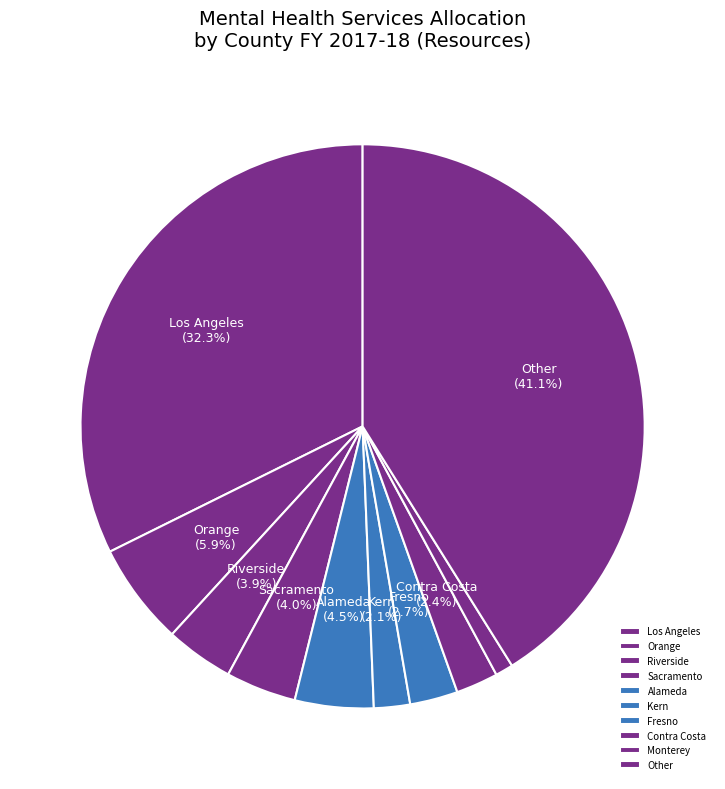

Is it true that Orange is 6% of the pie?

True